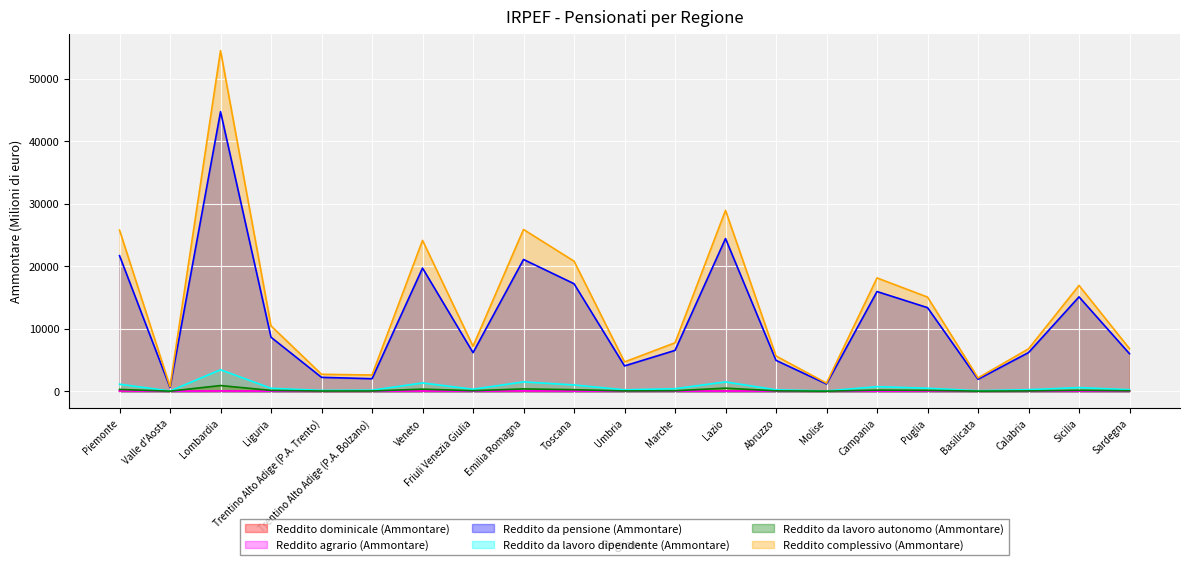

How many data points in Reddito complessivo (Ammontare) are less than 7747?

10